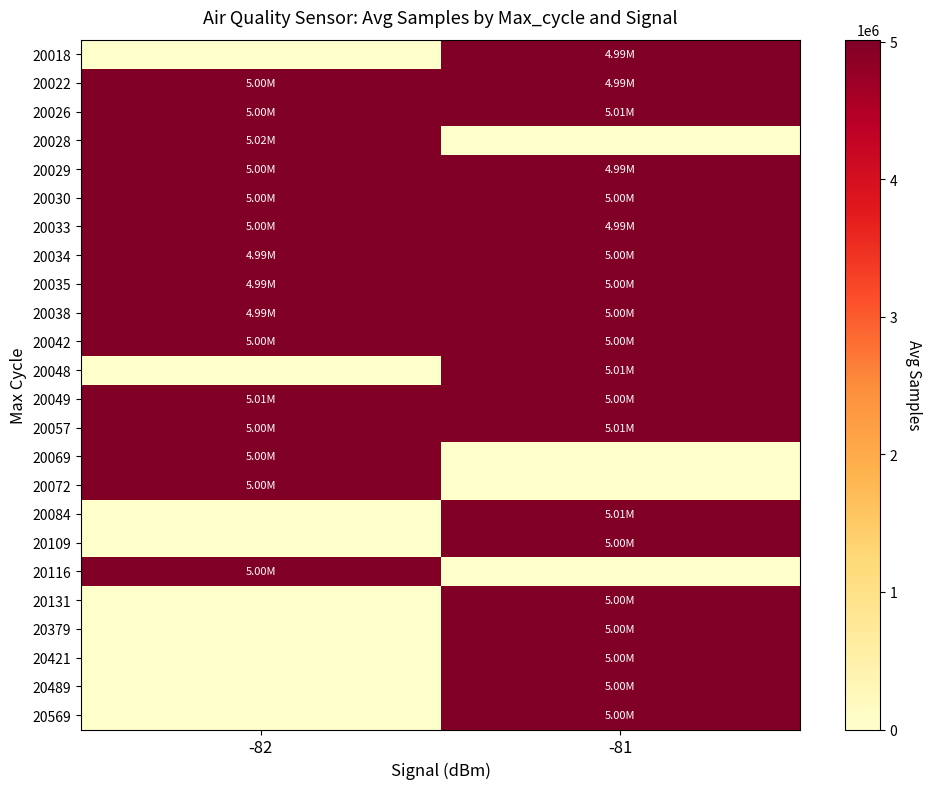

Count the number of categories in the chart.

2